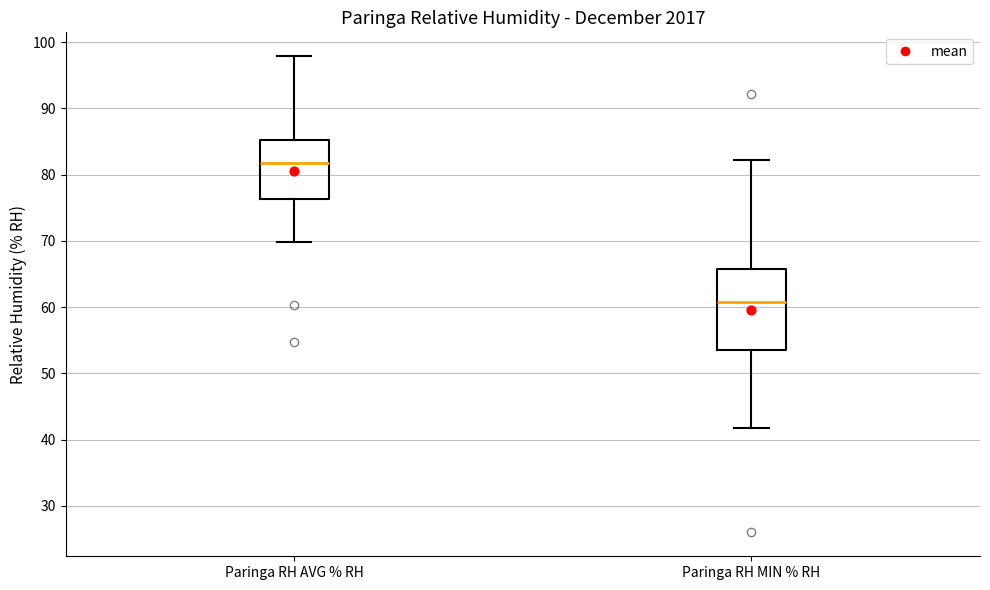

Which box is the tallest, from its lower edge to its upper edge?

Paringa RH MIN % RH